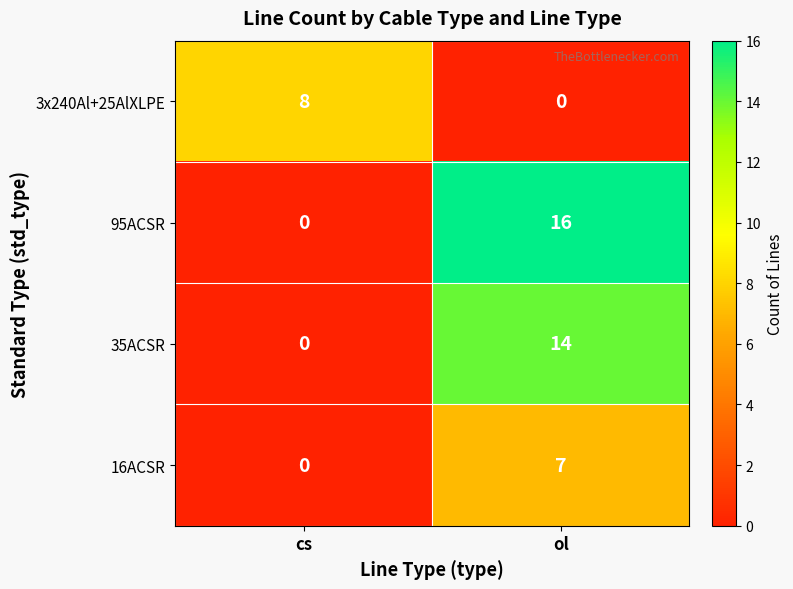

What is the average value of the 3x240Al+25AlXLPE series?

4